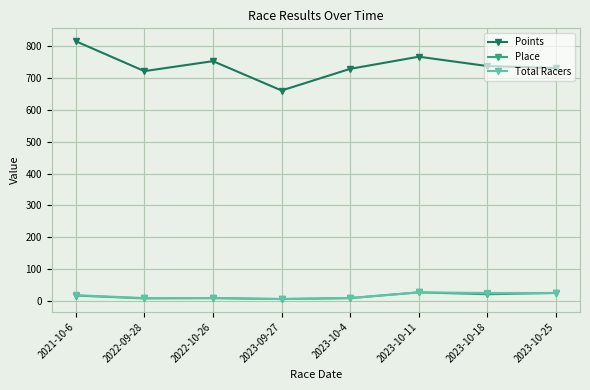

At which category is the sum across all series the highest?

2021-10-6